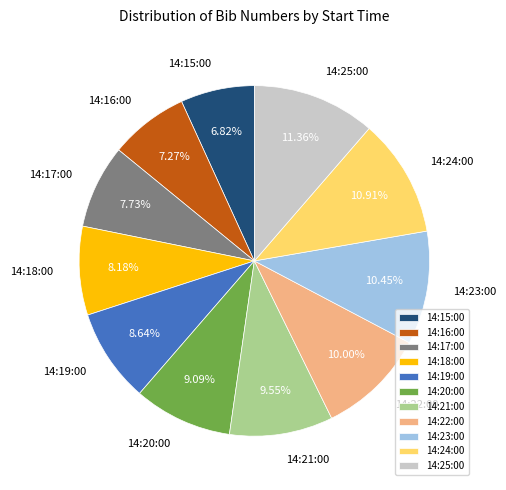

Between 14:16:00 and 14:18:00, which is larger?

14:18:00